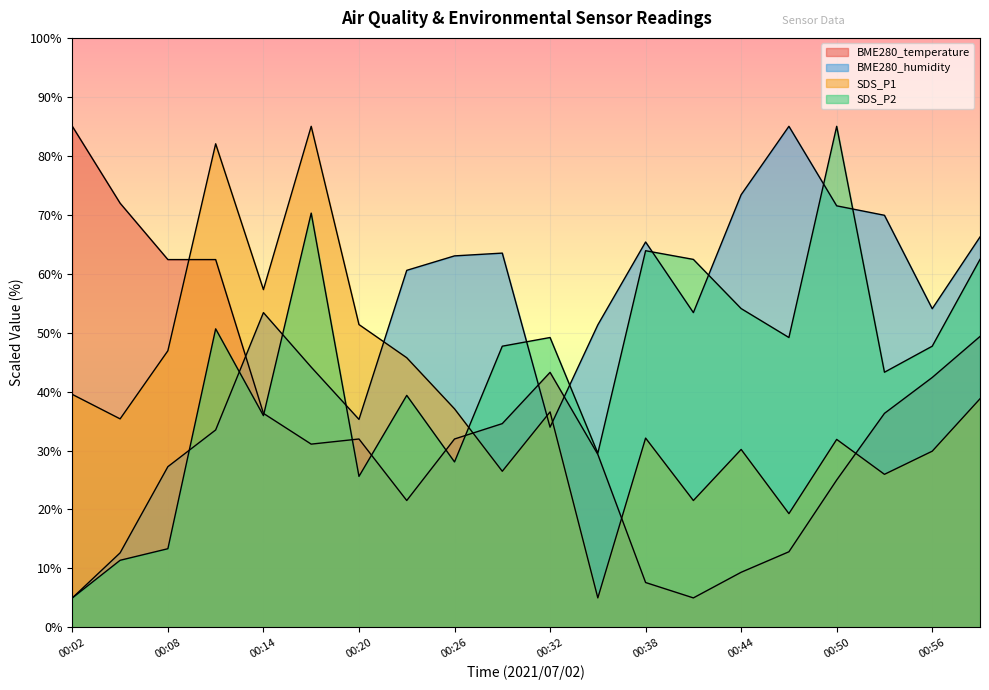

Reading left to right, transcribe all the data shown in this chart.

BME280_temperature: 00:02=85.0	00:05=72.0	00:08=62.4	00:11=62.4	00:14=36.3	00:17=31.1	00:20=32.0	00:23=21.5	00:26=32.0	00:29=34.6	00:32=43.3	00:35=29.3	00:38=7.6	00:41=5.0	00:44=9.3	00:47=12.8	00:50=25.0	00:53=36.3	00:56=42.4	00:59=49.3
BME280_humidity: 00:02=5.0	00:05=12.6	00:08=27.3	00:11=33.5	00:14=53.4	00:17=44.2	00:20=35.3	00:23=60.6	00:26=63.0	00:29=63.5	00:32=34.0	00:35=51.3	00:38=65.4	00:41=53.4	00:44=73.4	00:47=85.0	00:50=71.5	00:53=69.9	00:56=54.1	00:59=66.2
SDS_P1: 00:02=39.5	00:05=35.4	00:08=46.9	00:11=82.0	00:14=57.3	00:17=85.0	00:20=51.4	00:23=45.7	00:26=37.1	00:29=26.5	00:32=36.6	00:35=5.0	00:38=32.1	00:41=21.5	00:44=30.2	00:47=19.3	00:50=31.9	00:53=26.0	00:56=29.9	00:59=38.8
SDS_P2: 00:02=5.0	00:05=11.4	00:08=13.3	00:11=50.6	00:14=35.9	00:17=70.3	00:20=25.6	00:23=39.4	00:26=28.1	00:29=47.7	00:32=49.2	00:35=29.5	00:38=63.9	00:41=62.4	00:44=54.1	00:47=49.2	00:50=85.0	00:53=43.3	00:56=47.7	00:59=62.4